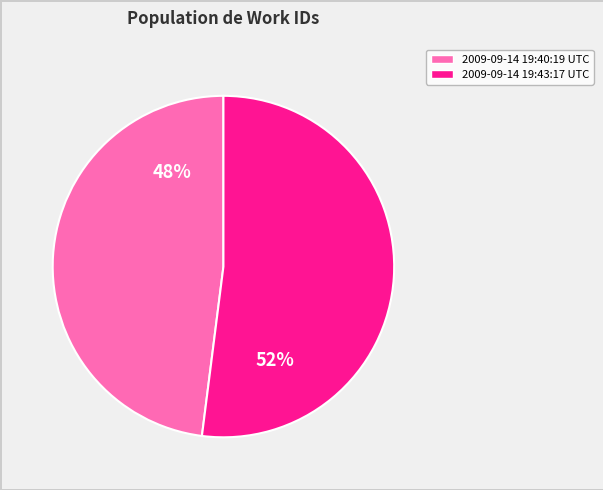

Between 2009-09-14 19:43:17 UTC and 2009-09-14 19:40:19 UTC, which is larger?

2009-09-14 19:43:17 UTC